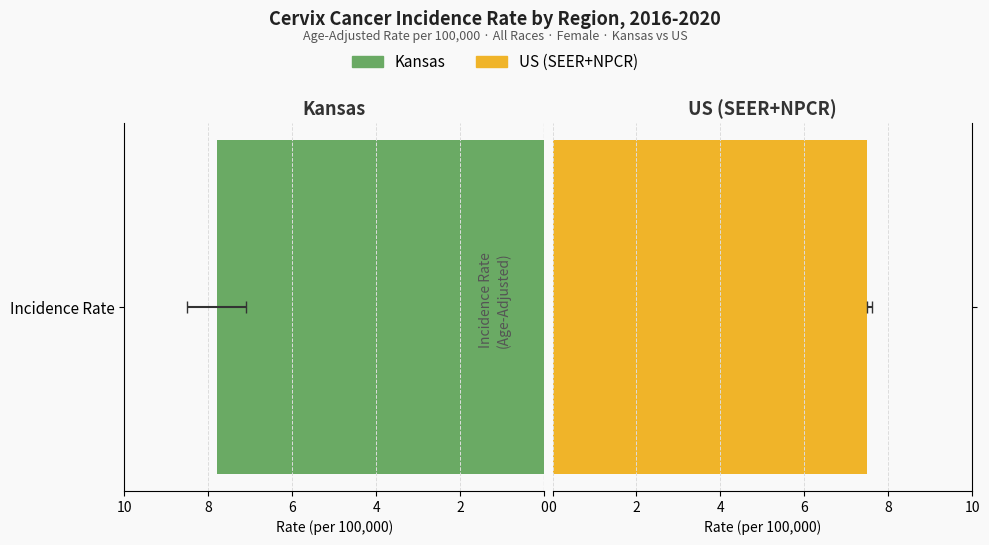

What is the sum of the Upper CI values at US (SEER+NPCR) and Kansas?

16.1